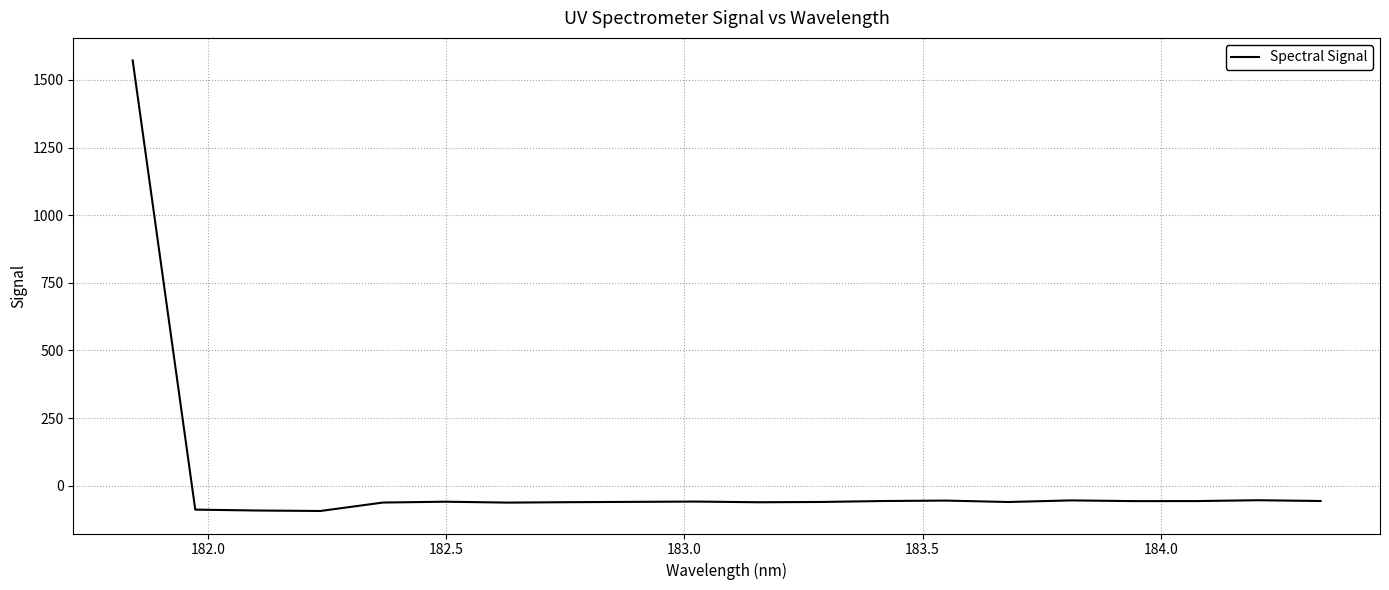

What is the difference between the maximum and minimum values?

1665.3